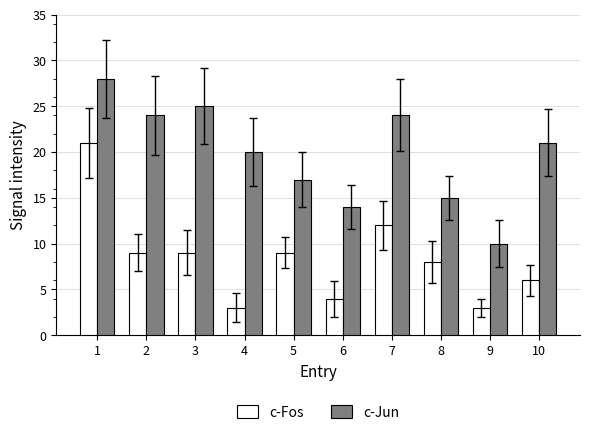

Is the value of c-Jun at 1 greater than the value of c-Fos at 9?

Yes